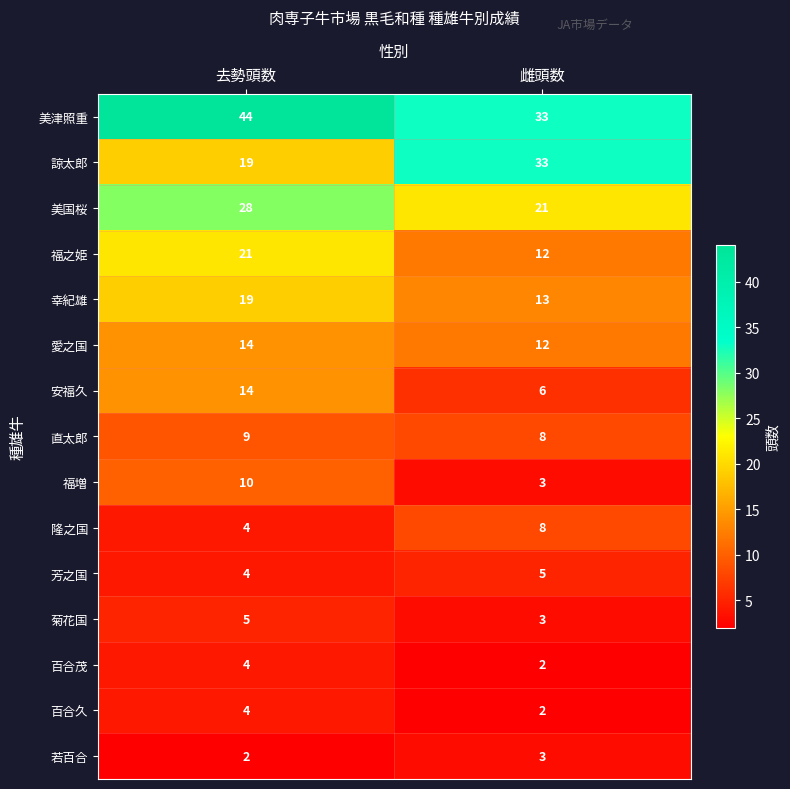

What is the difference between the 美国桜 values at 去勢頭数 and 雌頭数?

7